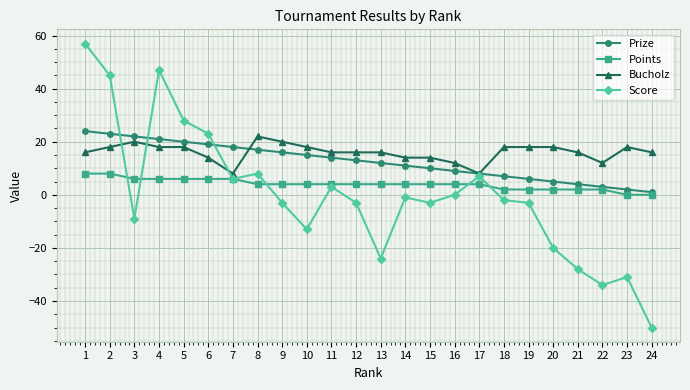

At which label is Score closest to 3?

11